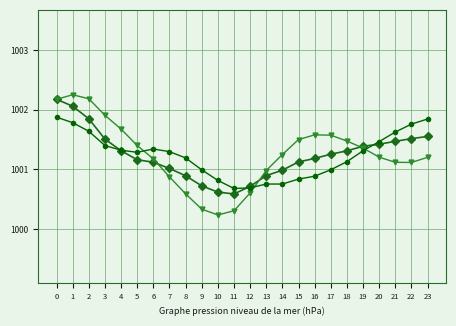

What is the total value across all series at 13?

3002.6